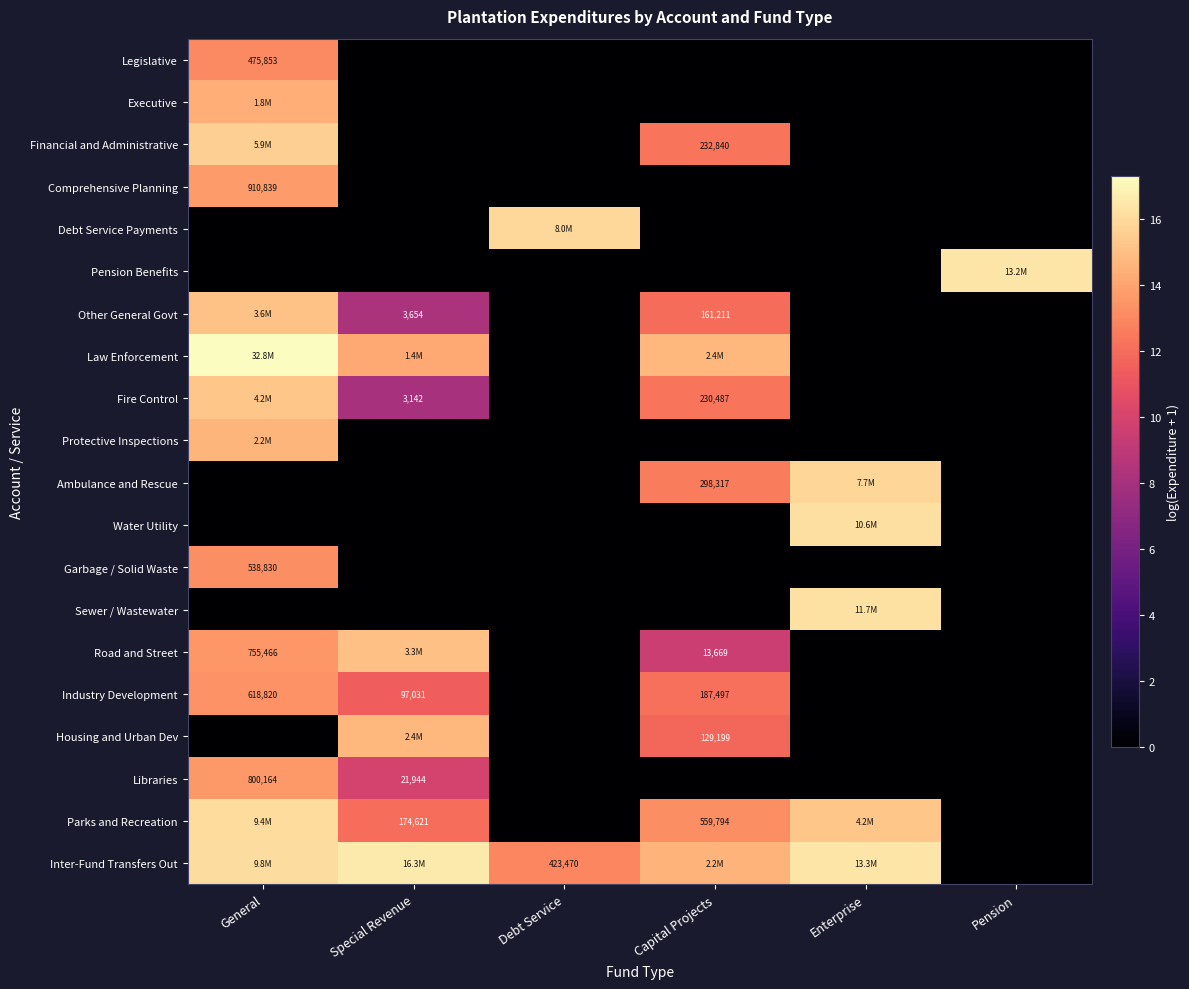

How many data points does each series have?

6